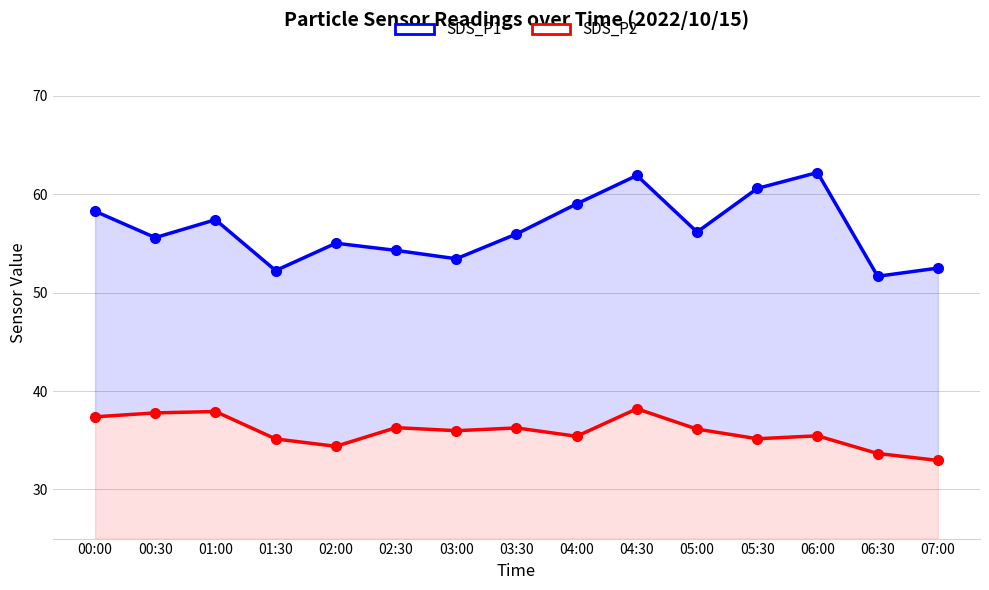

Which has a higher value, 00:30 or 01:00?

01:00